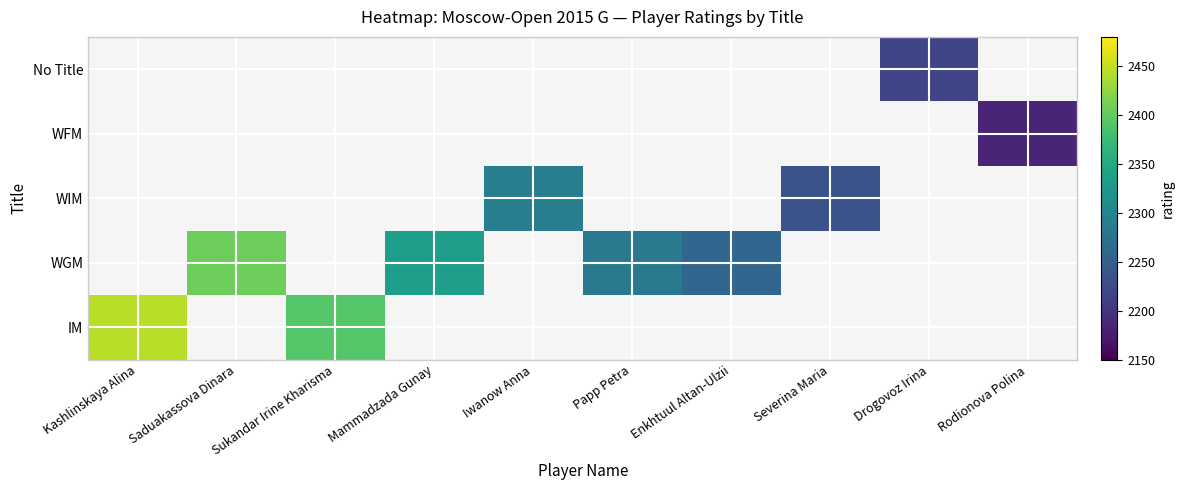

Between Iwanow Anna and Severina Maria, which series saw the biggest shift?

WIM